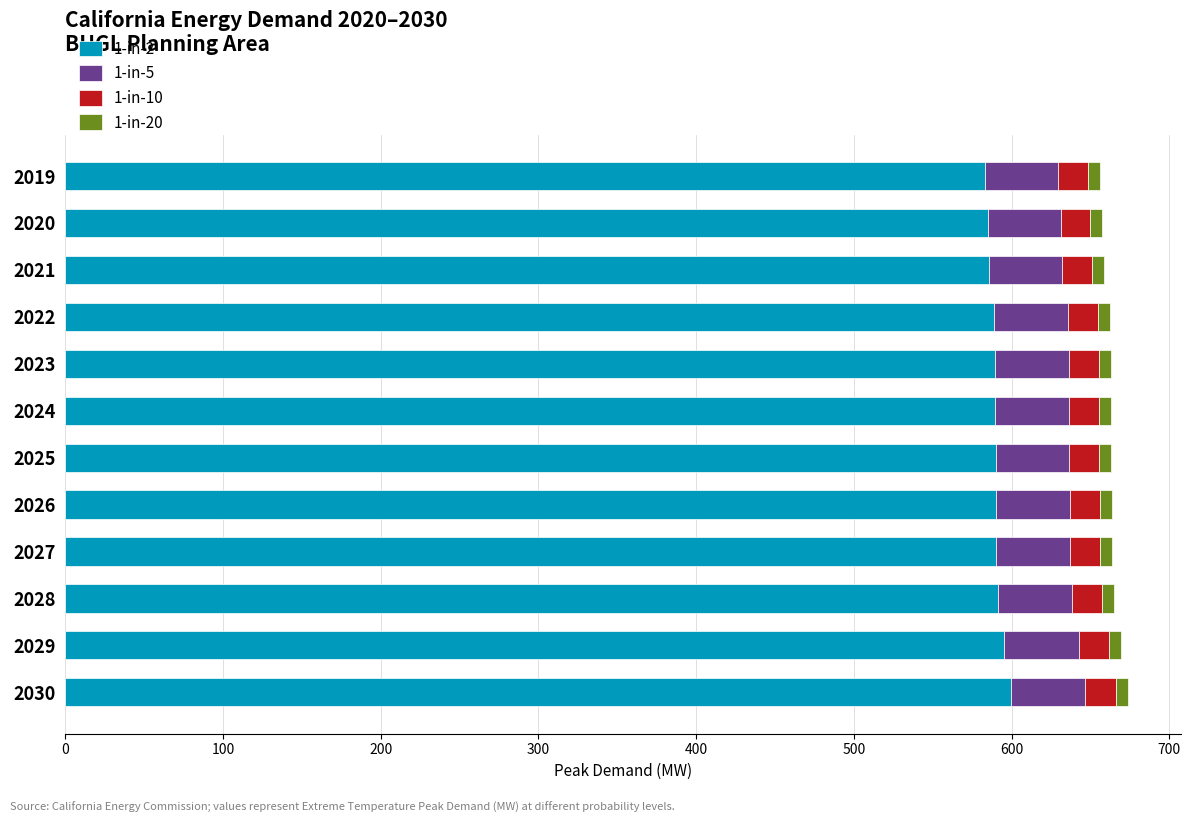

What is the maximum value for 1-in-2?

599.3